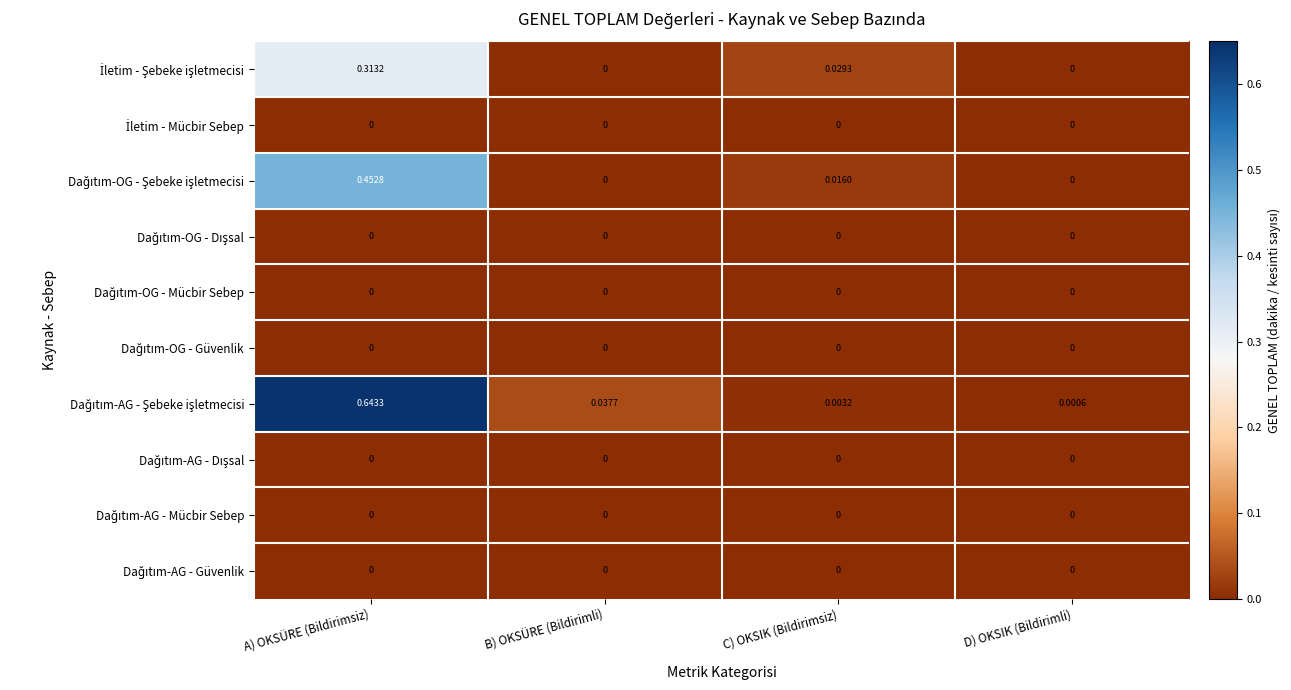

How many data points does each series have?

4